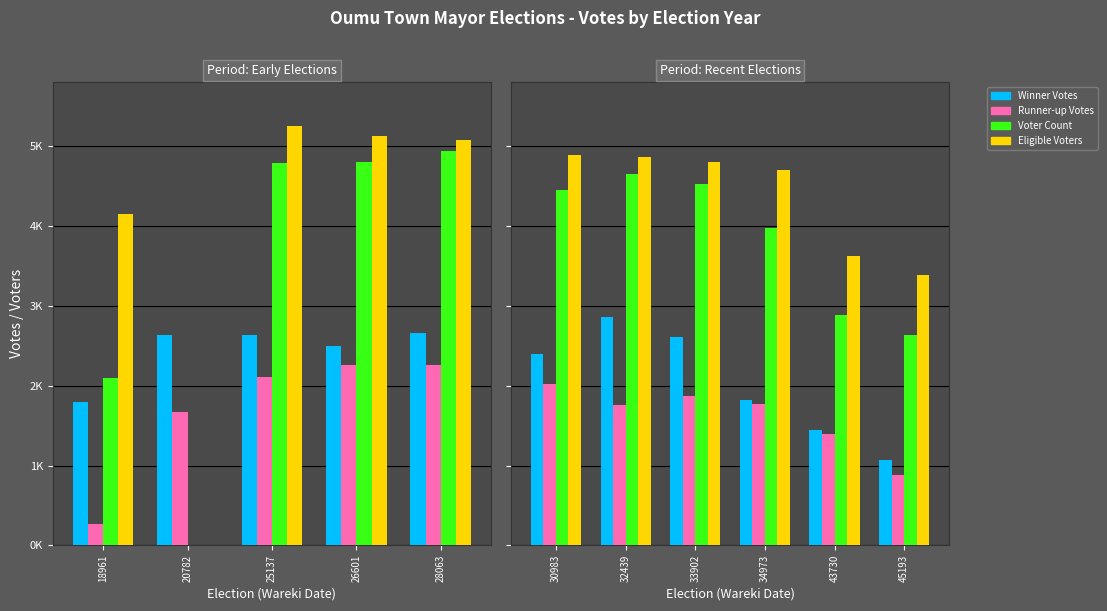

How many distinct data groups are displayed?

4